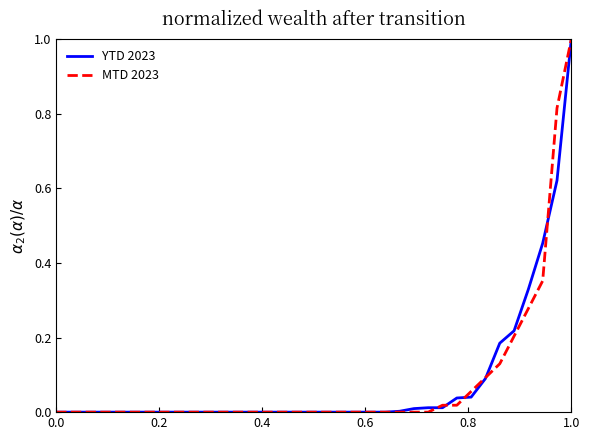

What is the highest value of the YTD 2023 series?

1.0